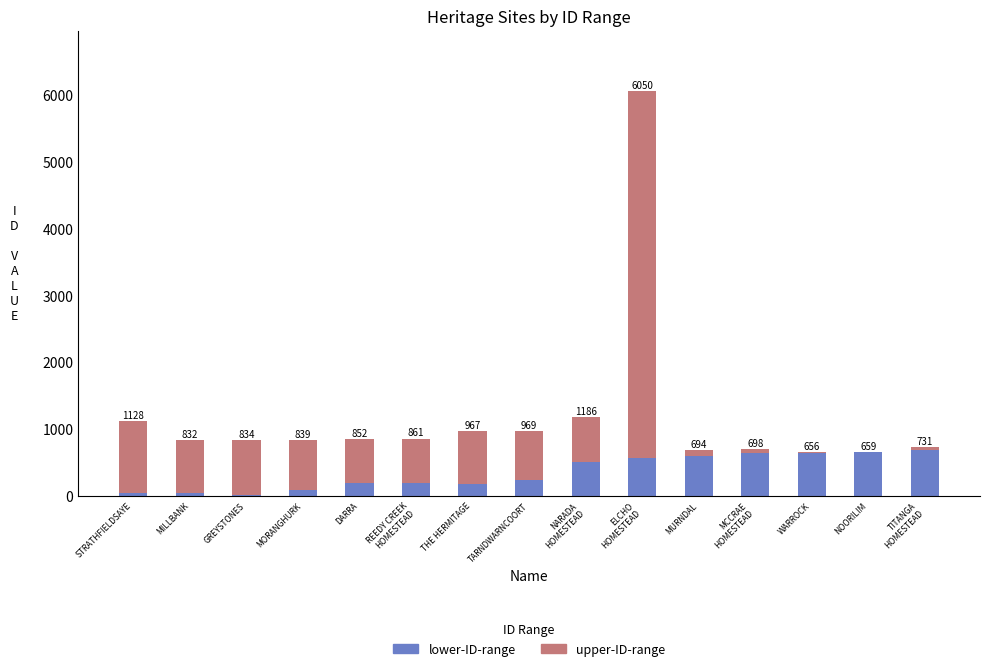

Which series has the largest total across all categories?

upper-ID-range